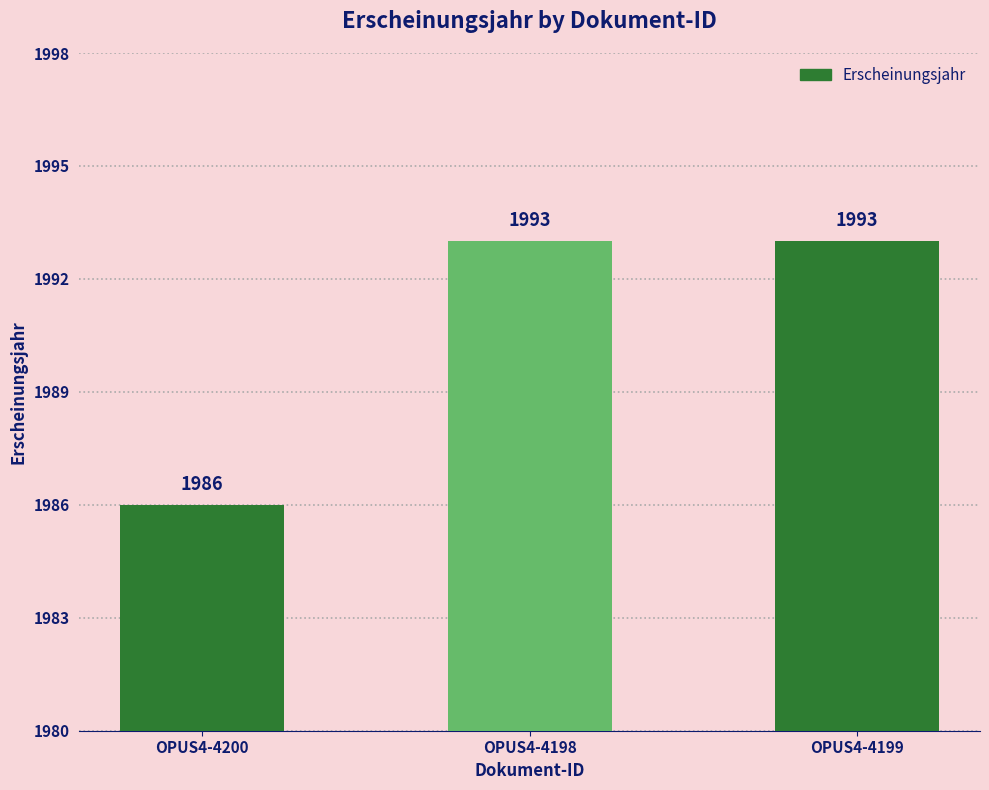

Count the values in the range 1986 to 1993.

3